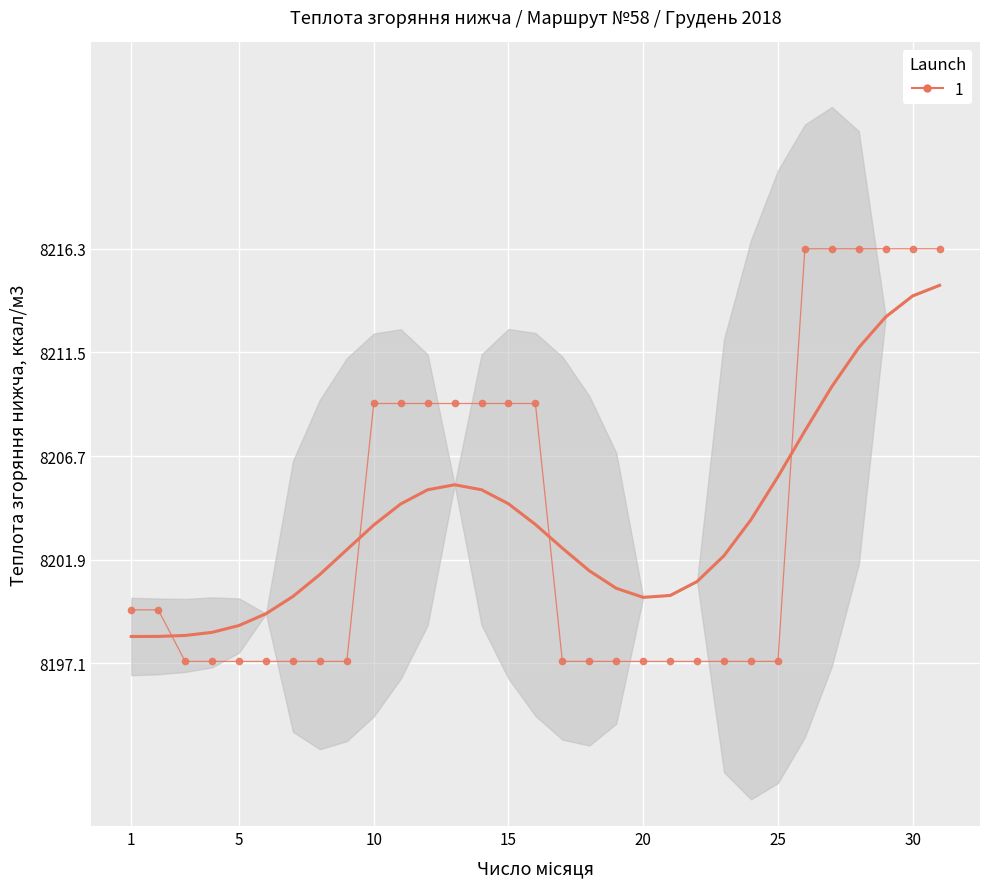

Approximately how many times larger is the value at 10 compared to 4?

1.0